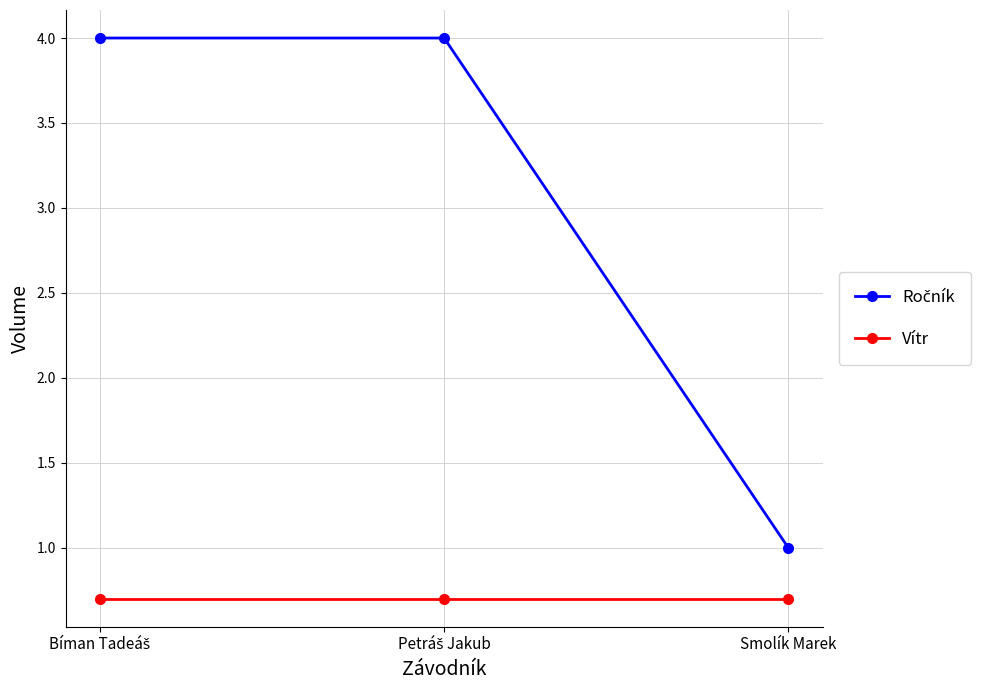

What is the value of the Vítr point at the 3rd from the left?

0.7